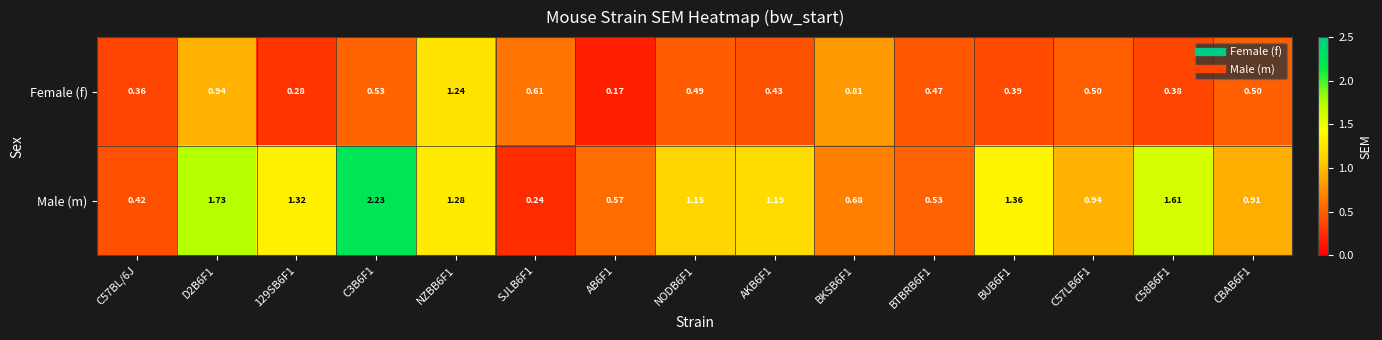

Which series has the largest total across all categories?

Male (m)